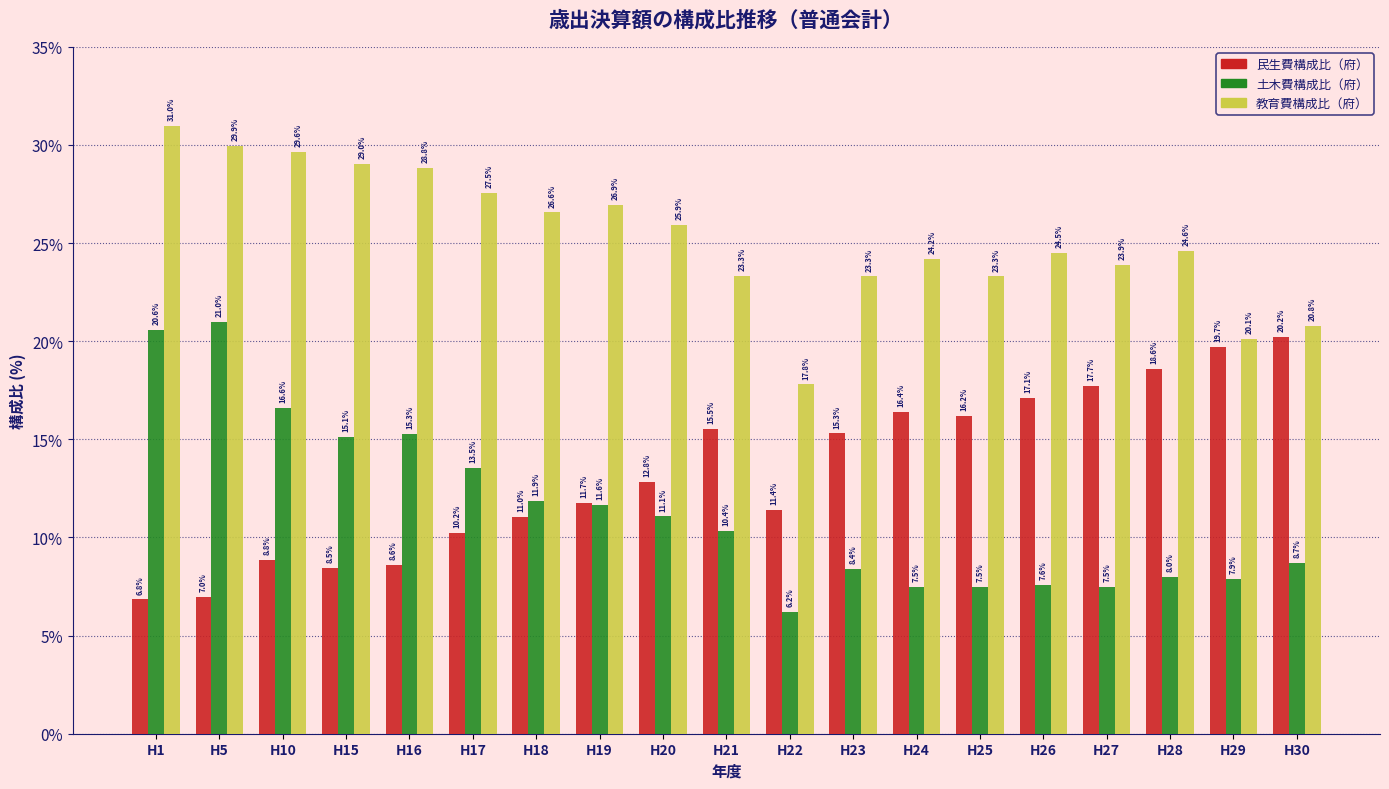

Reading right to left, list all the values displayed in this chart.

民生費構成比（府）: 20.2	19.7	18.6	17.7	17.1	16.2	16.4	15.3	11.4	15.5	12.8	11.7	11.0	10.2	8.6	8.5	8.8	7.0	6.8
土木費構成比（府）: 8.7	7.9	8.0	7.5	7.6	7.5	7.5	8.4	6.2	10.4	11.1	11.6	11.9	13.5	15.3	15.1	16.6	21.0	20.6
教育費構成比（府）: 20.8	20.1	24.6	23.9	24.5	23.3	24.2	23.3	17.8	23.3	25.9	26.9	26.6	27.5	28.8	29.0	29.6	29.9	31.0